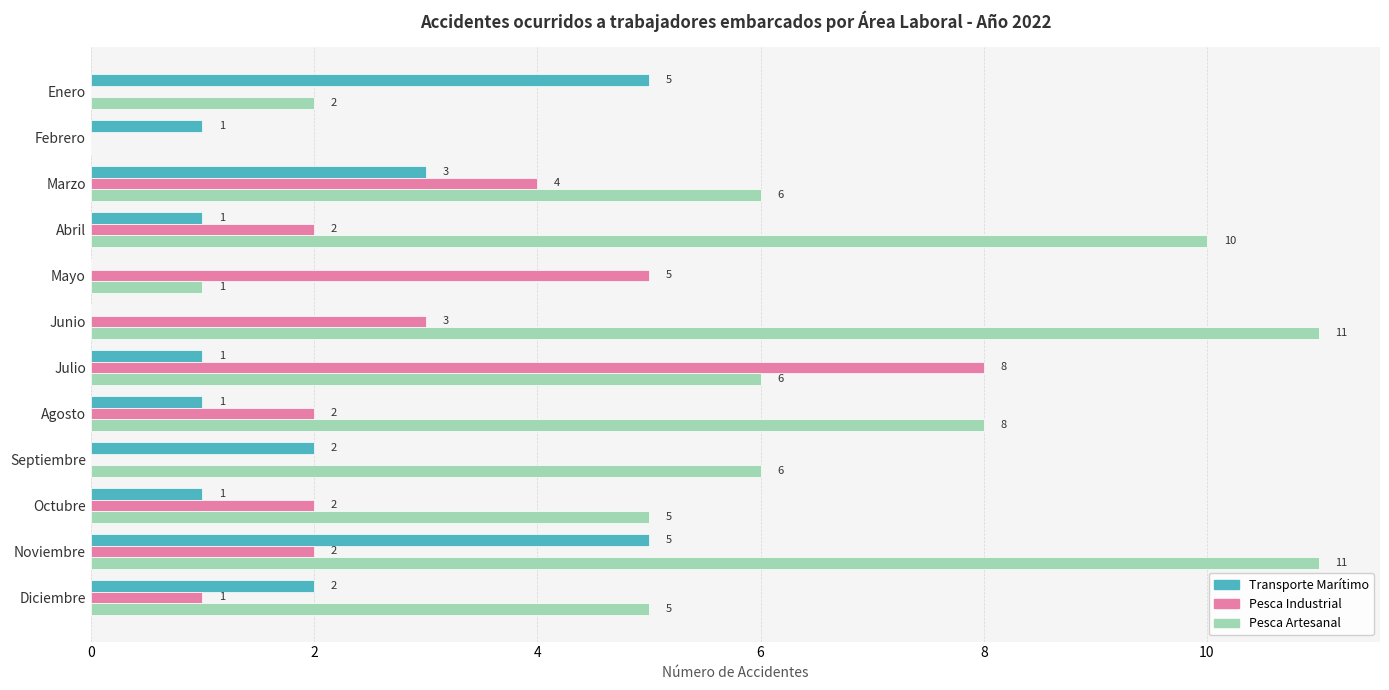

Which series has the widest spread of values?

Pesca Artesanal